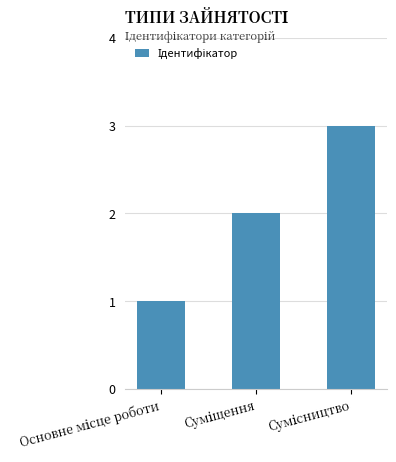

How many categories are shown in the chart?

3